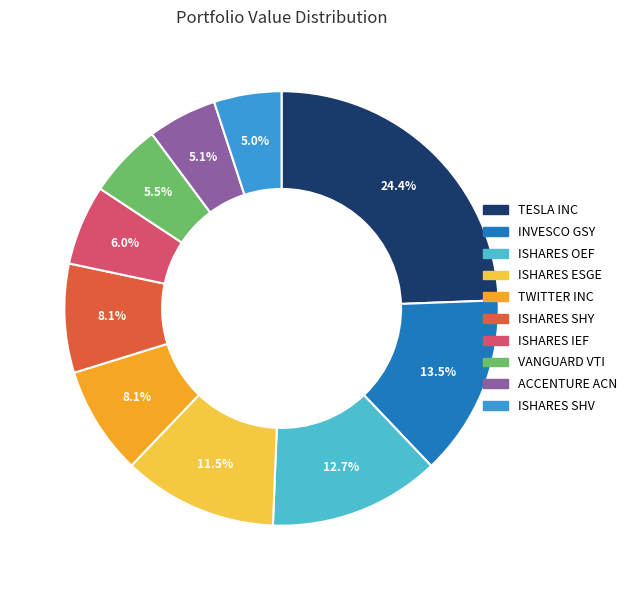

Is there a majority slice in this chart?

No